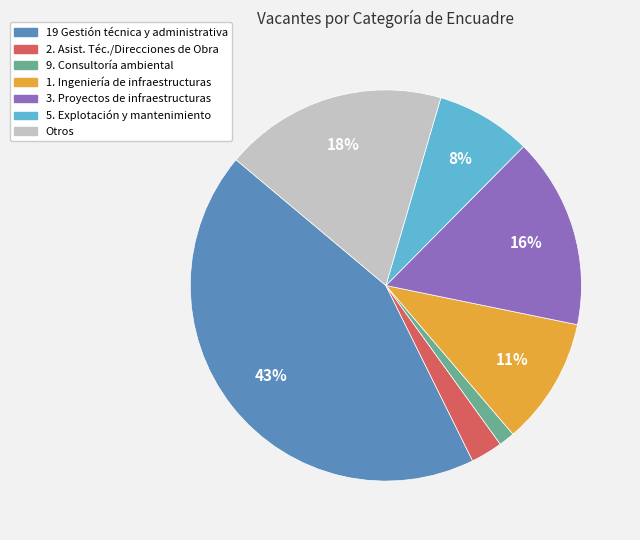

To the nearest percent, what is the average slice percentage?

14%